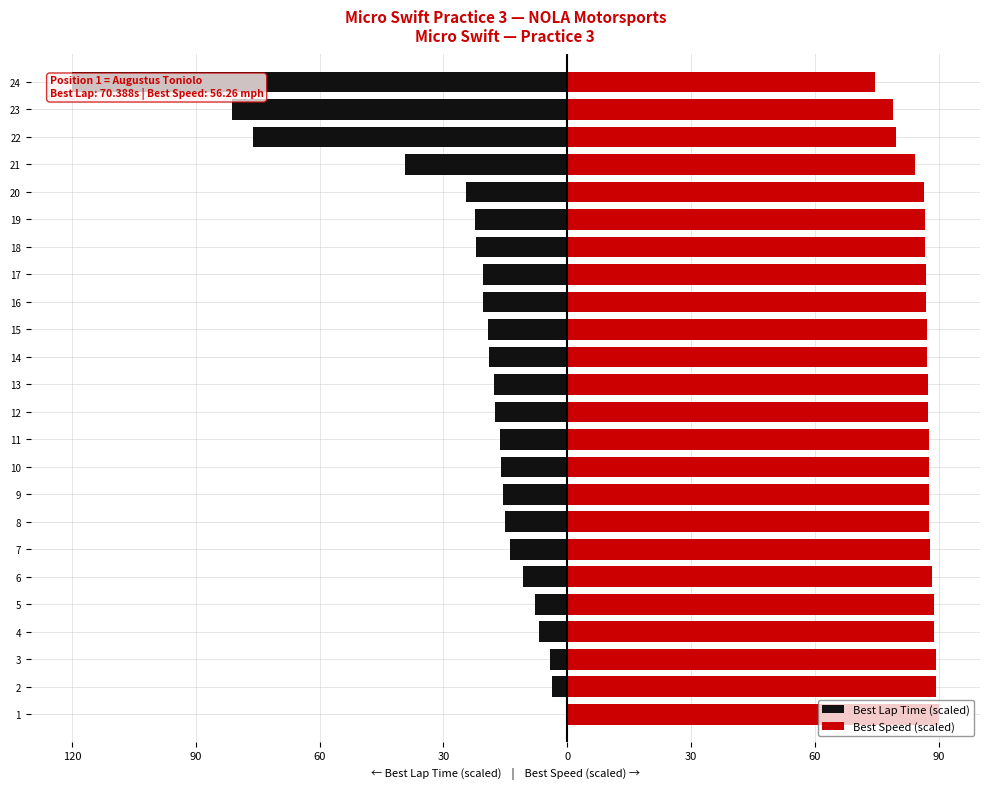

Are the bars horizontal?

Yes